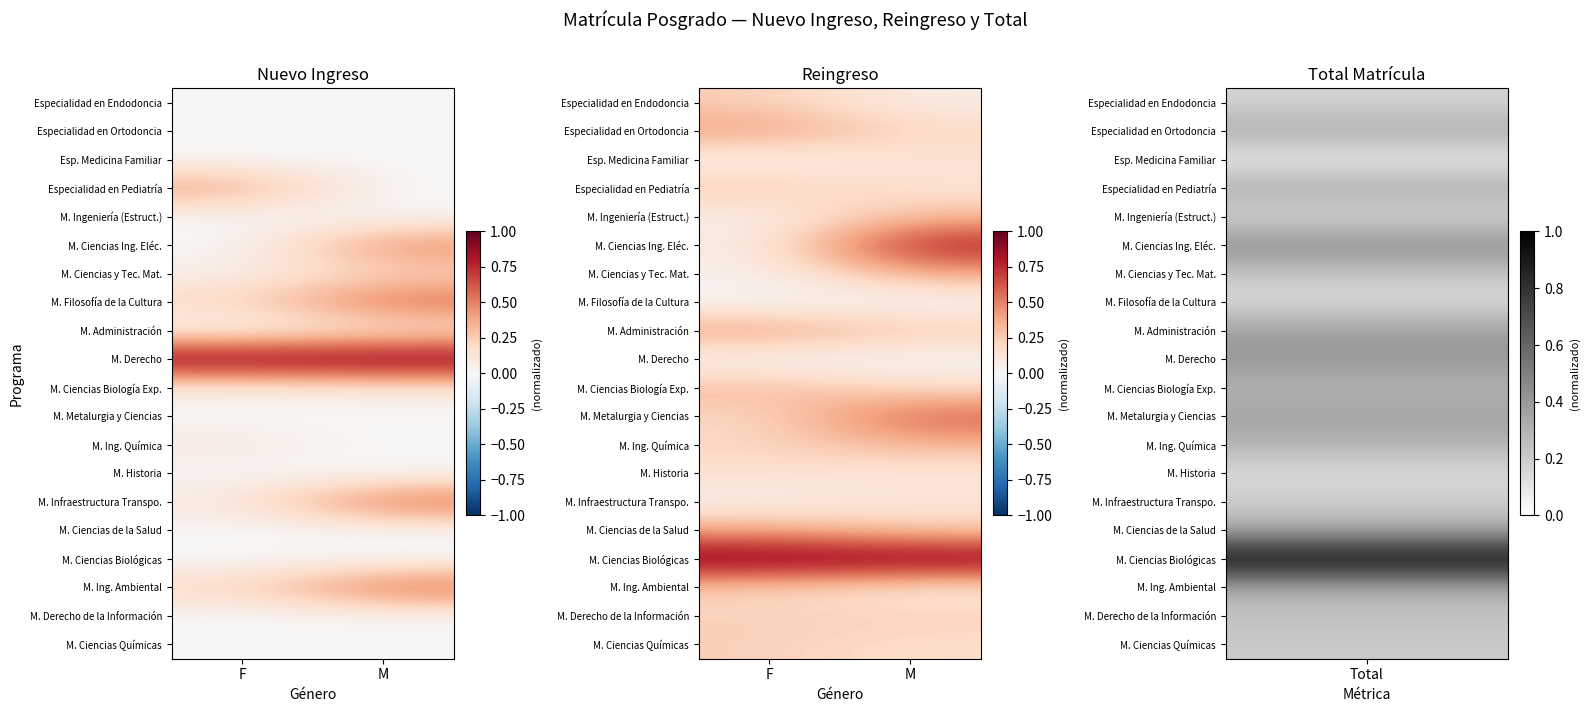

True or false: M. Ciencias y Tec. Mat. has a value of 0.7 at M.

False